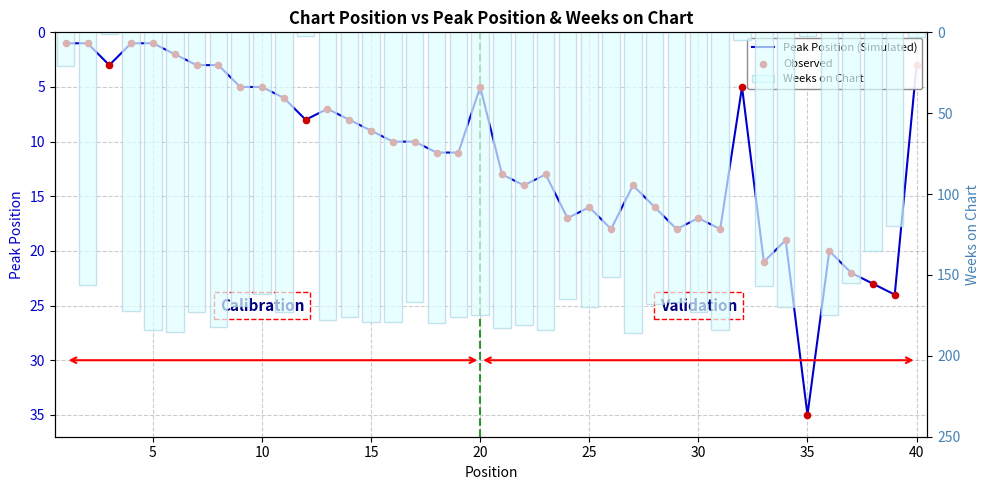

What is the total value across all series at 35?

188